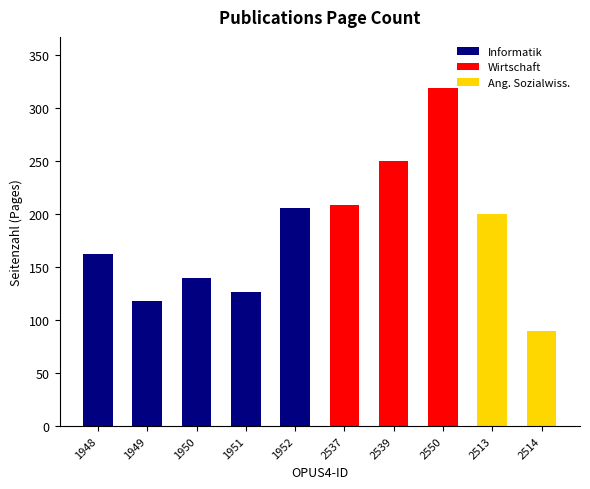

Reading left to right, list all the values displayed in this chart.

1948=162	1949=118	1950=140	1951=126	1952=206	2537=208	2539=250	2550=319	2513=200	2514=90